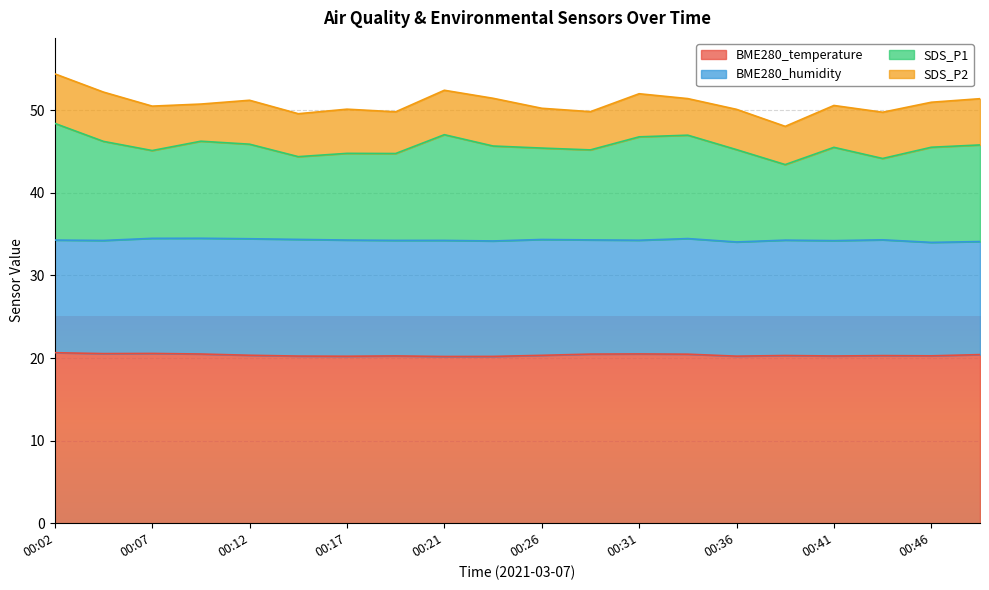

Count the BME280_temperature values in the range 20 to 21.

20